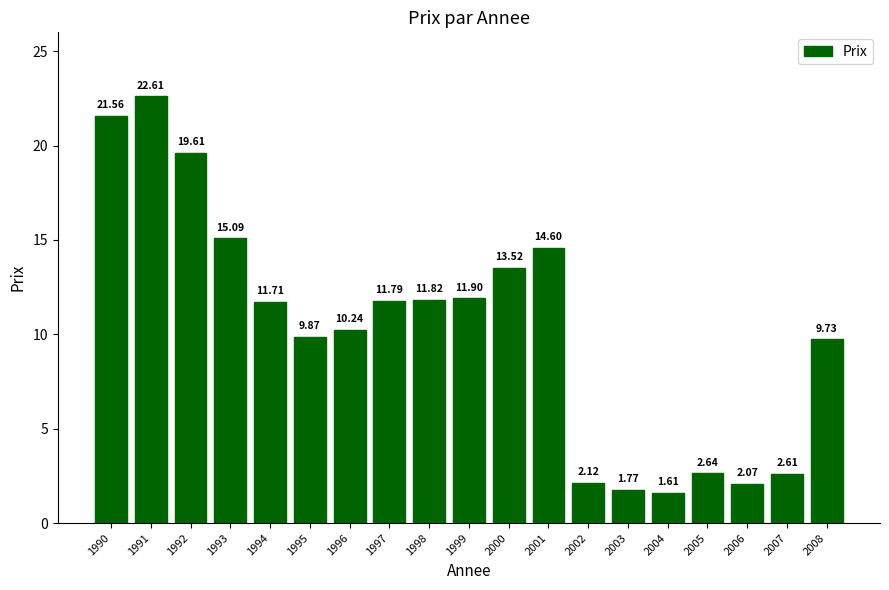

What is the value of the 19th bar from the left?

9.7